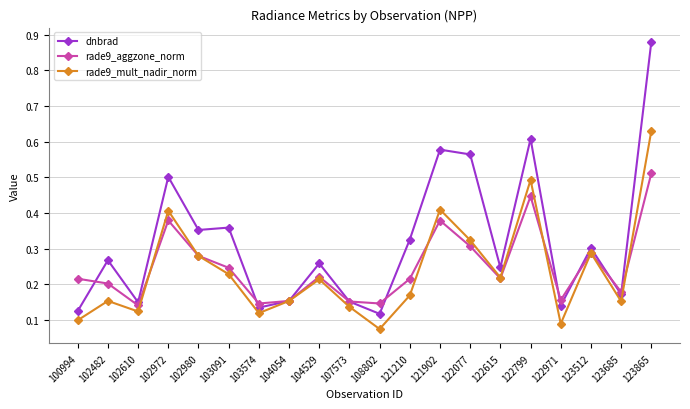

True or false: rade9_mult_nadir_norm has more than 2 interior local peaks.

True